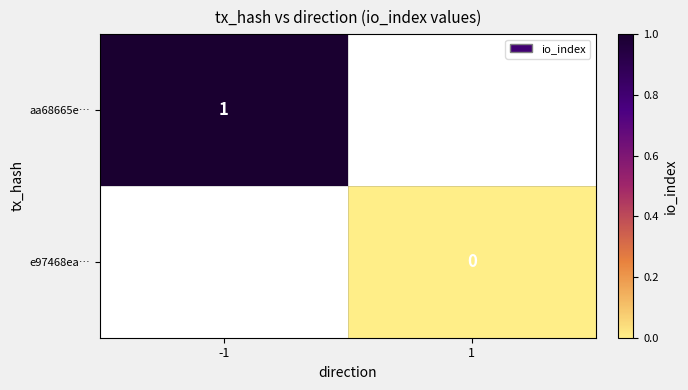

Is it true that aa68665e… equals 1 at -1?

True